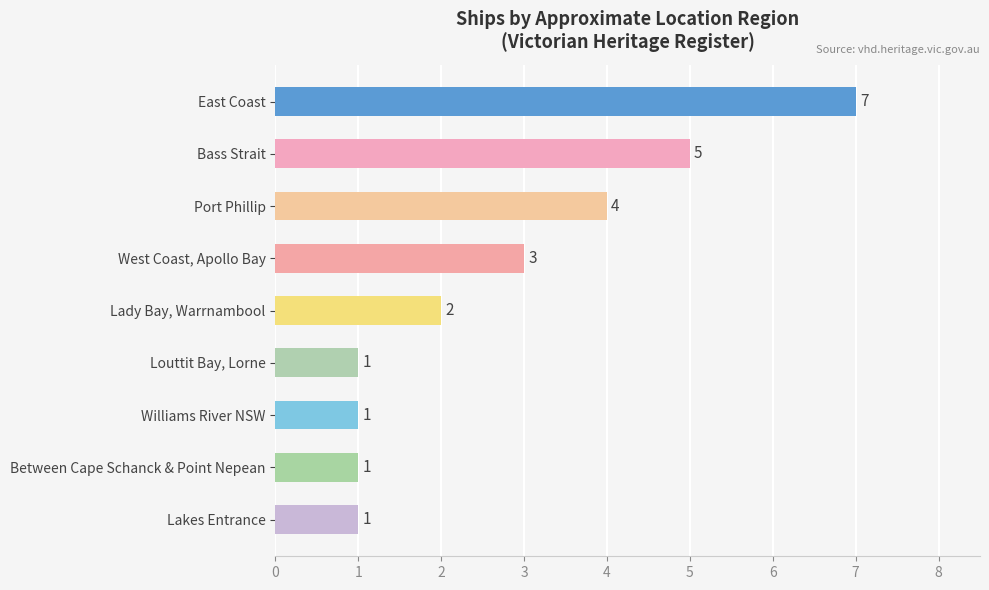

Is it true that the value at Williams River NSW is 2?

False